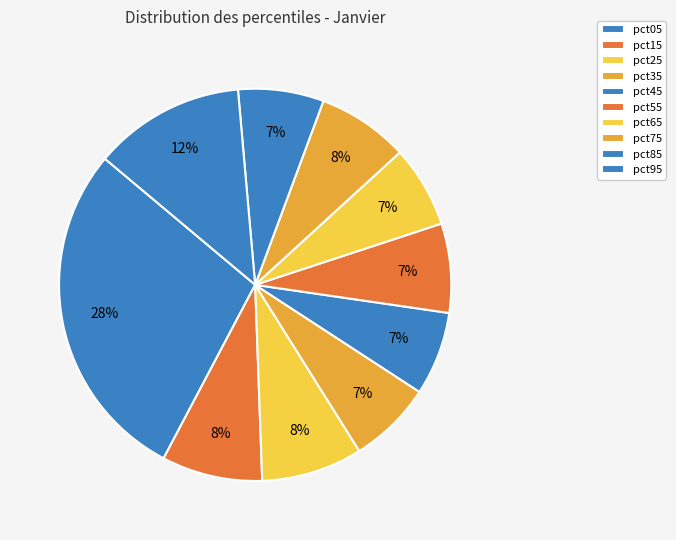

Does pct55 represent more than half of the total?

No